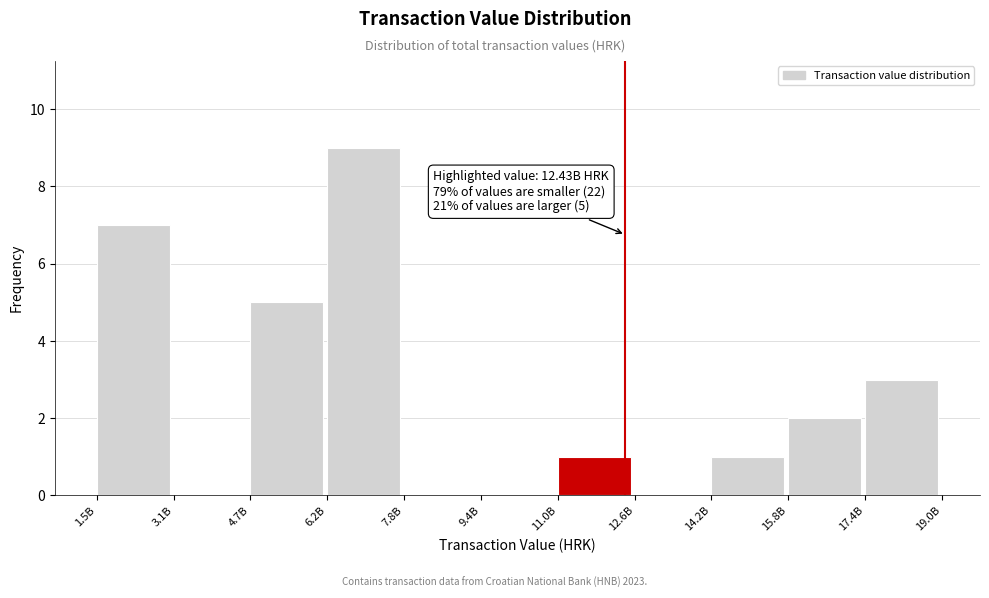

Reading right to left, what are all the values shown in this chart?

17.4B=3	15.8B=2	14.2B=1	12.6B=0	11.0B=1	9.4B=0	7.8B=0	6.2B=9	4.7B=5	3.1B=0	1.5B=7